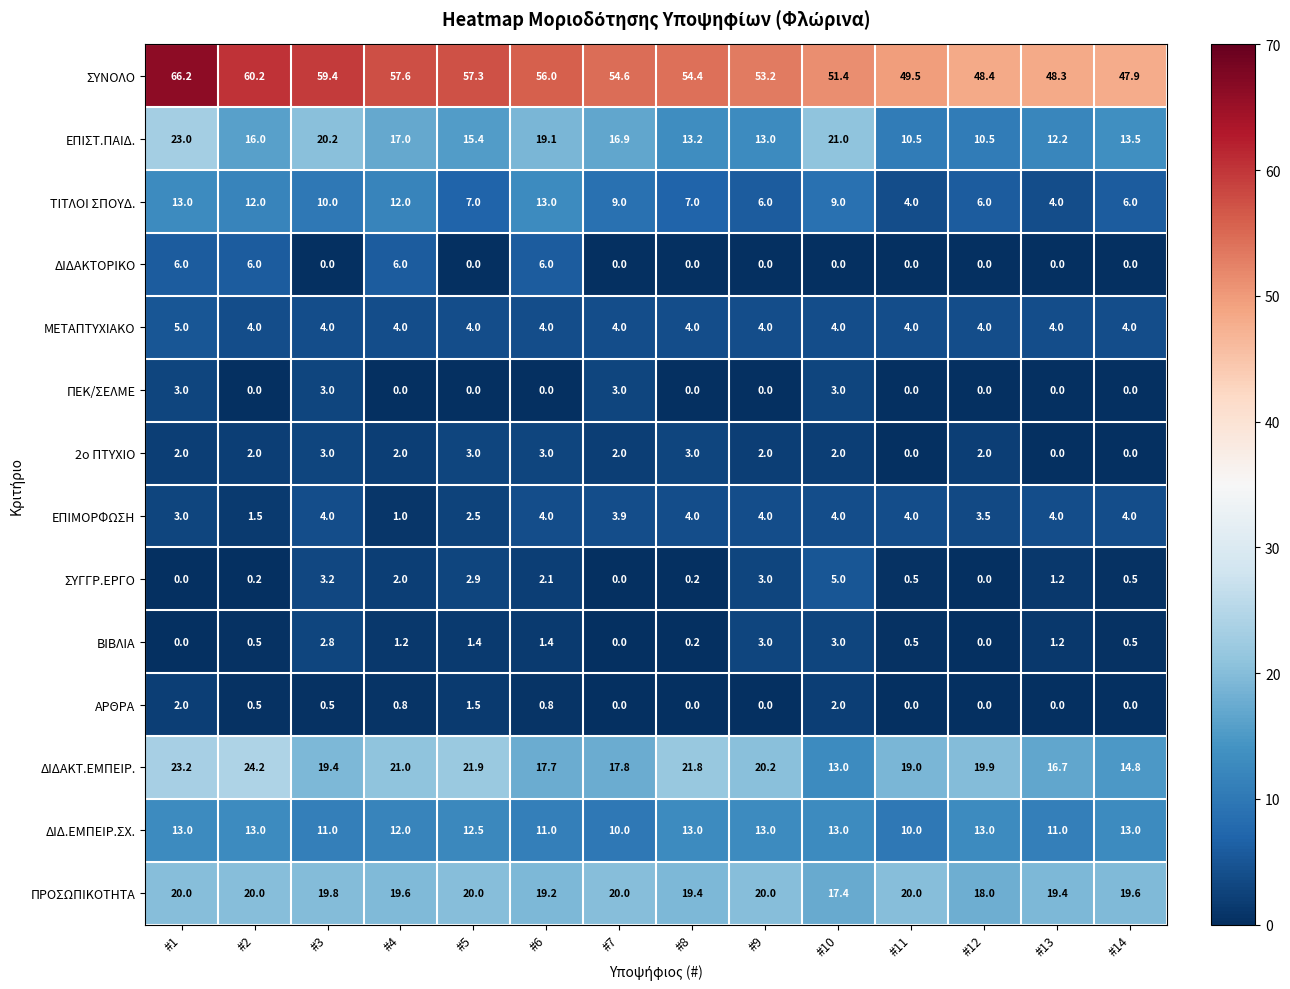

The ΕΠΙΣΤ.ΠΑΙΔ. series shows 7.2 at #9. True or false?

False